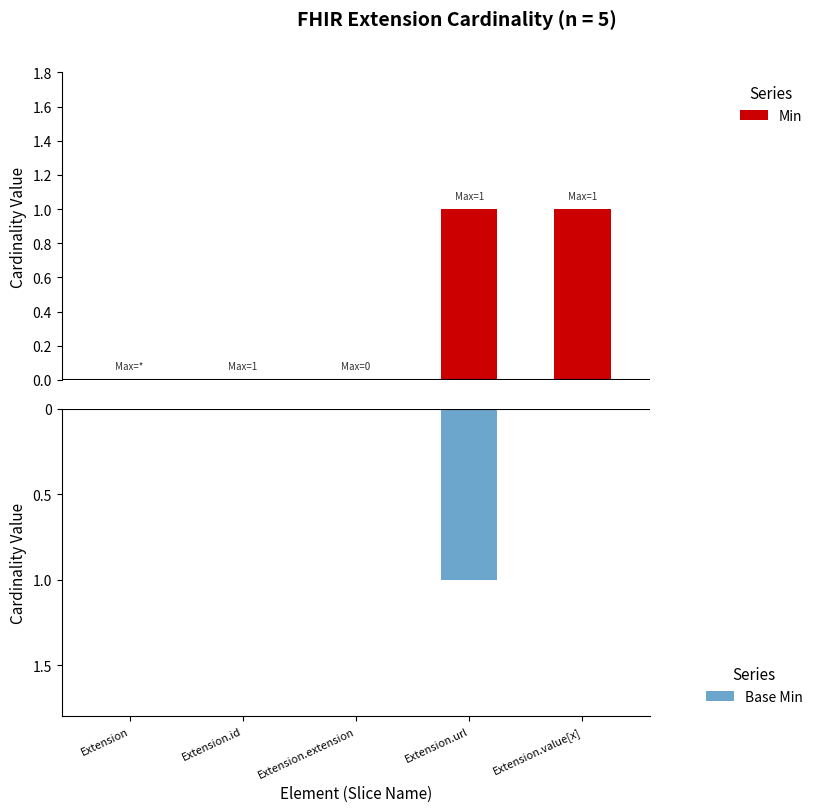

Reading left to right, what are all the values shown in this chart?

Min: 0	0	0	1	1
Base Min: 0	0	0	-1	0